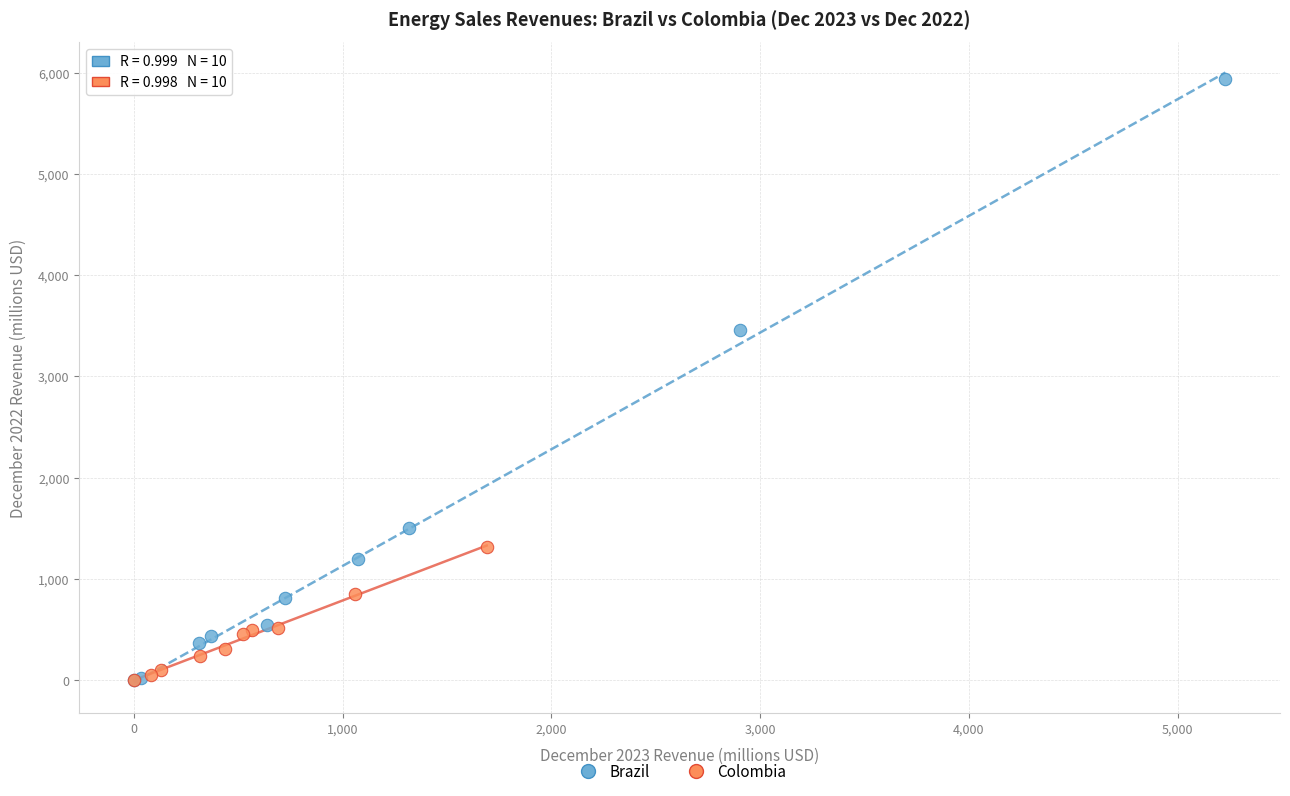

What are all the series names shown in the legend?

Brazil, Colombia